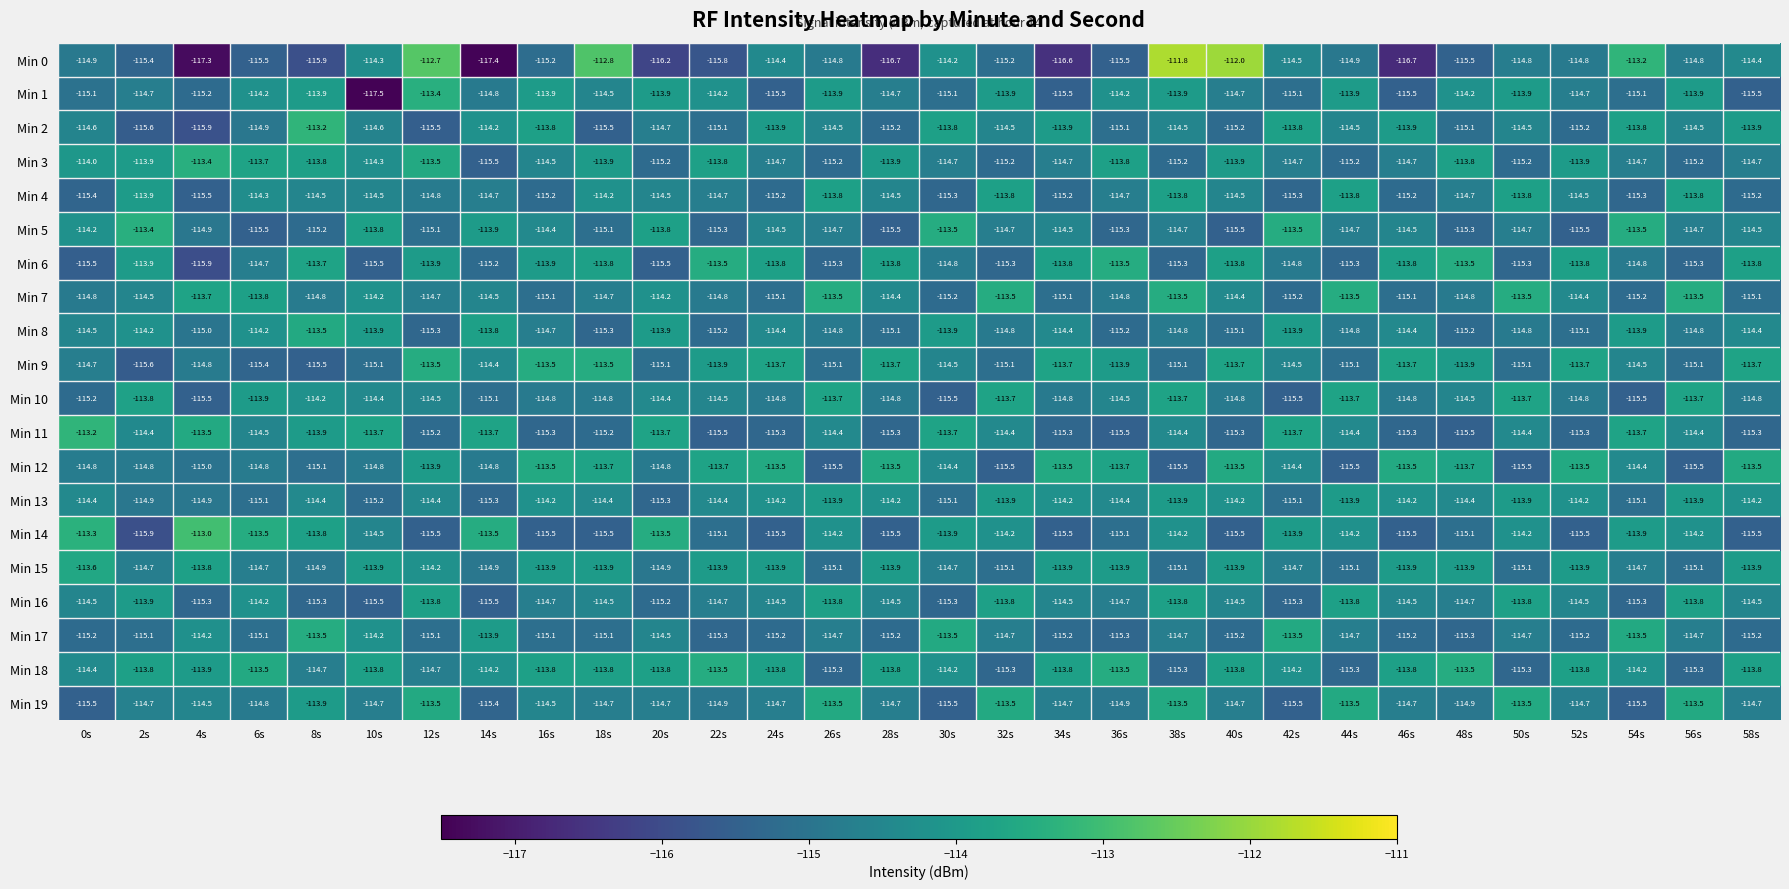

What is the approximate value of Min 13 at 26s?

-113.9